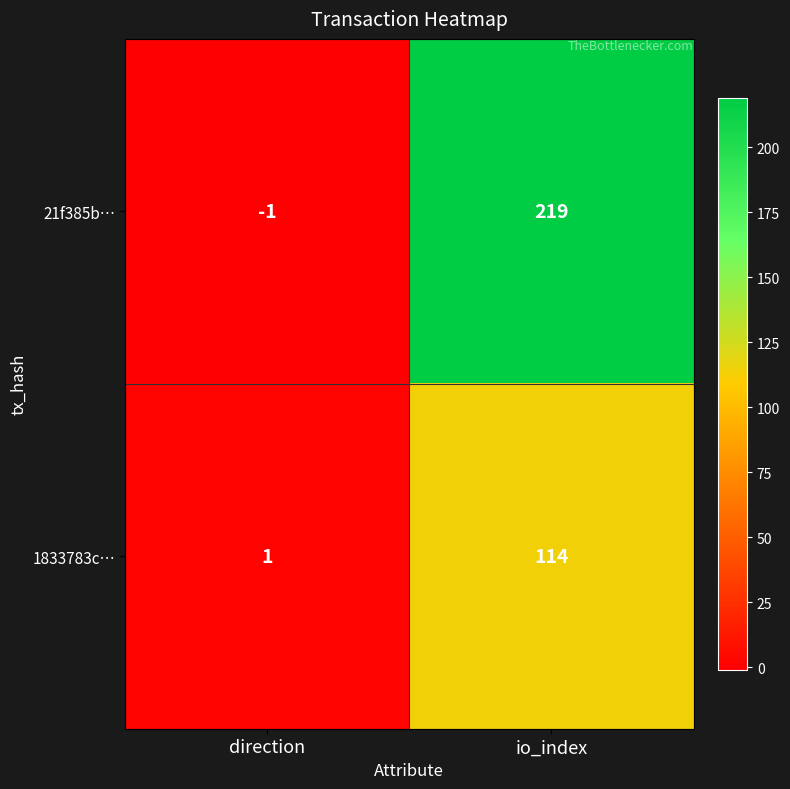

What is the average value of the 21f385b… series?

109